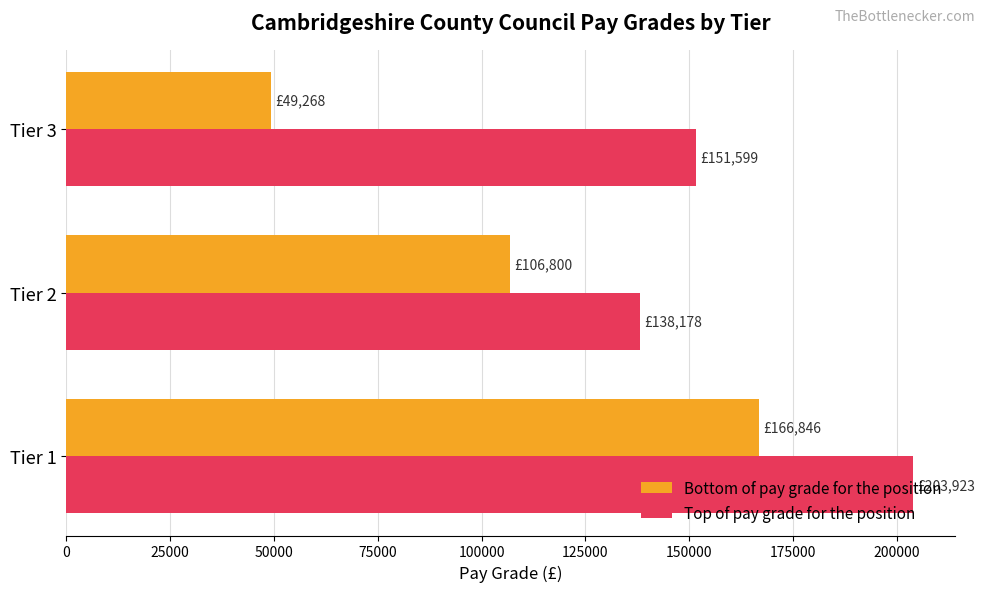

What is the average value of the Bottom of pay grade for the position series?

107638